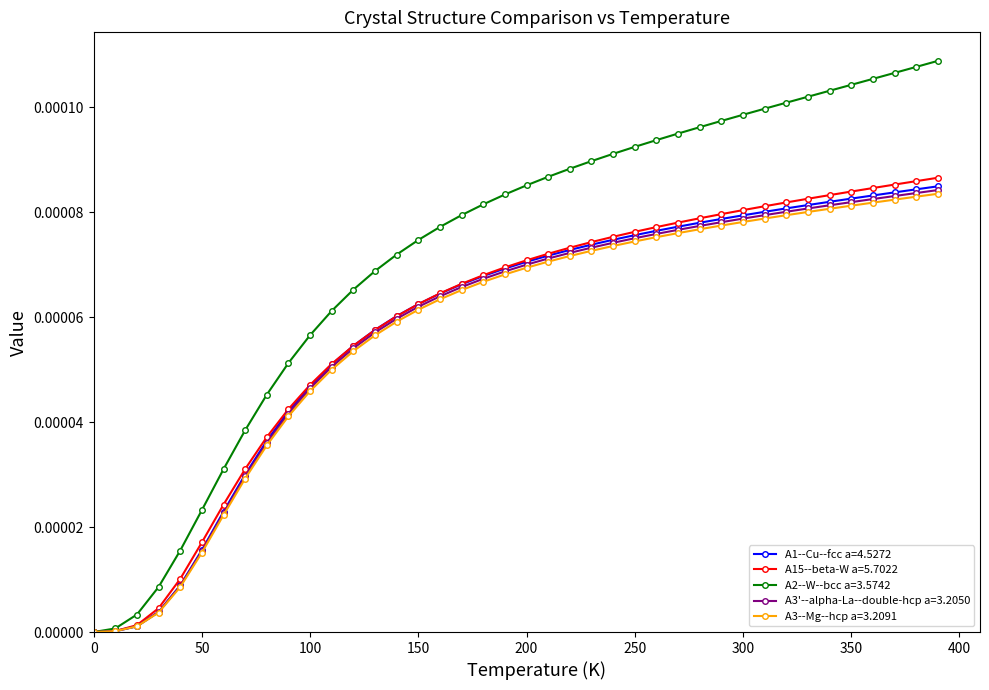

Which series has the widest spread of values?

A2--W--bcc a=3.5742